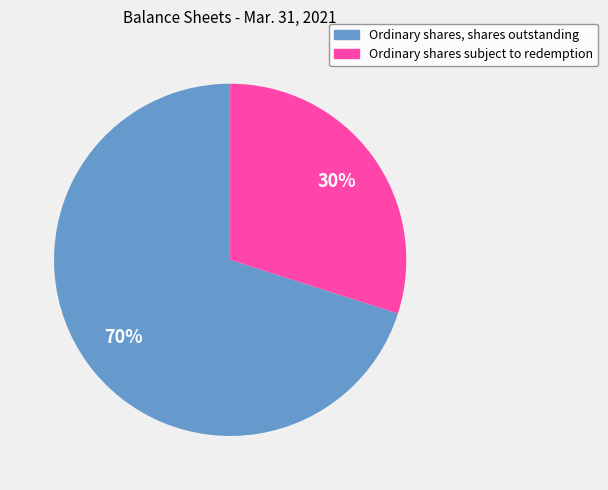

What is the largest slice in the pie chart?

Ordinary shares, shares outstanding